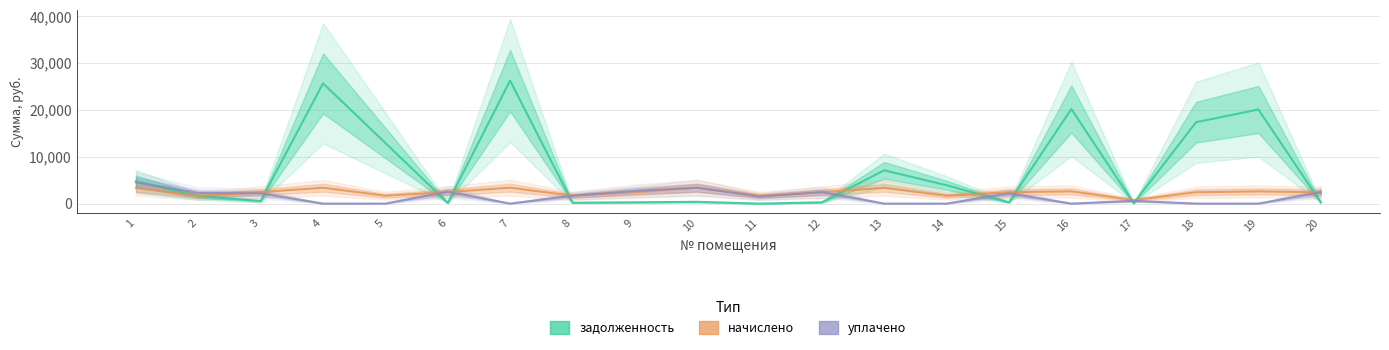

Where is the first local maximum for задолженность?

4